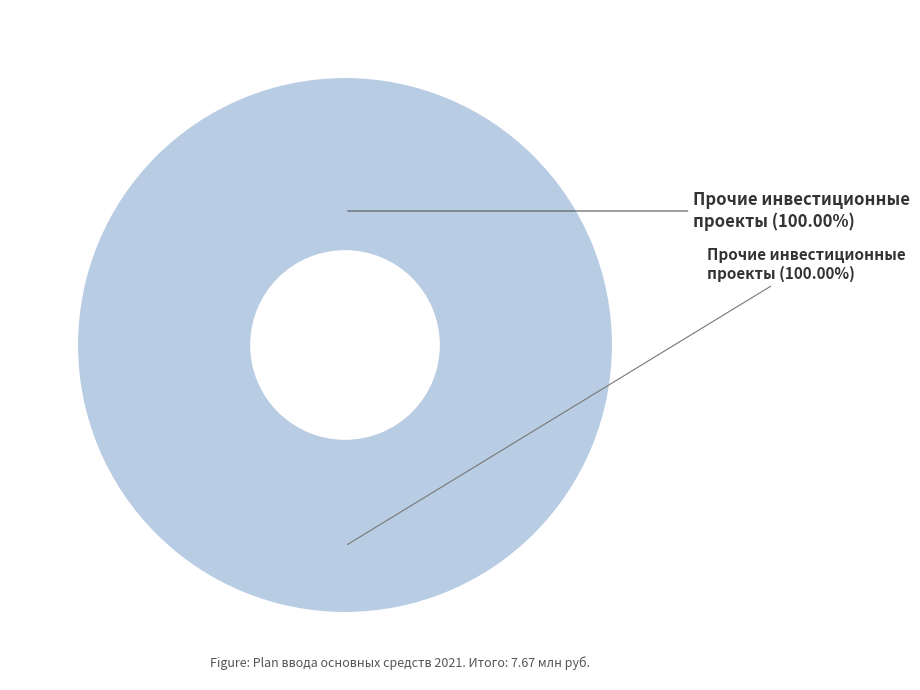

The Прочие инвестиционные проекты slice represents 99% of the pie. True or false?

False